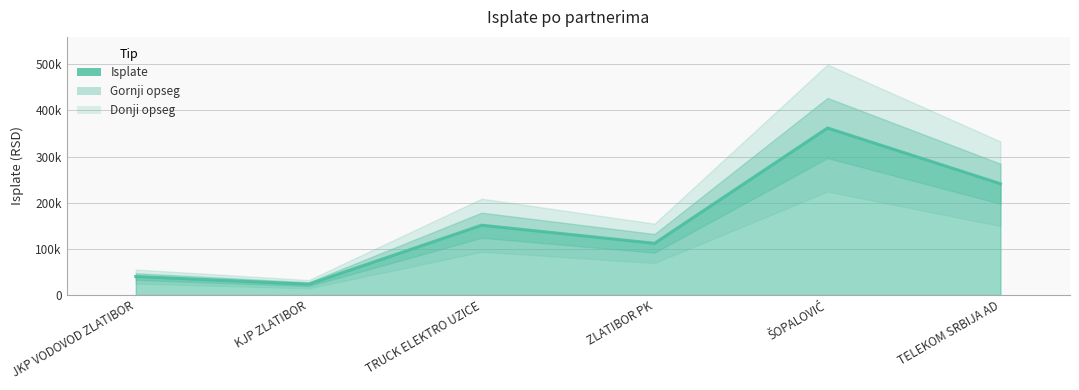

Reading left to right, what are all the values shown in this chart?

40058.9	23479.5	151200.0	111996.2	361851.6	241094.4